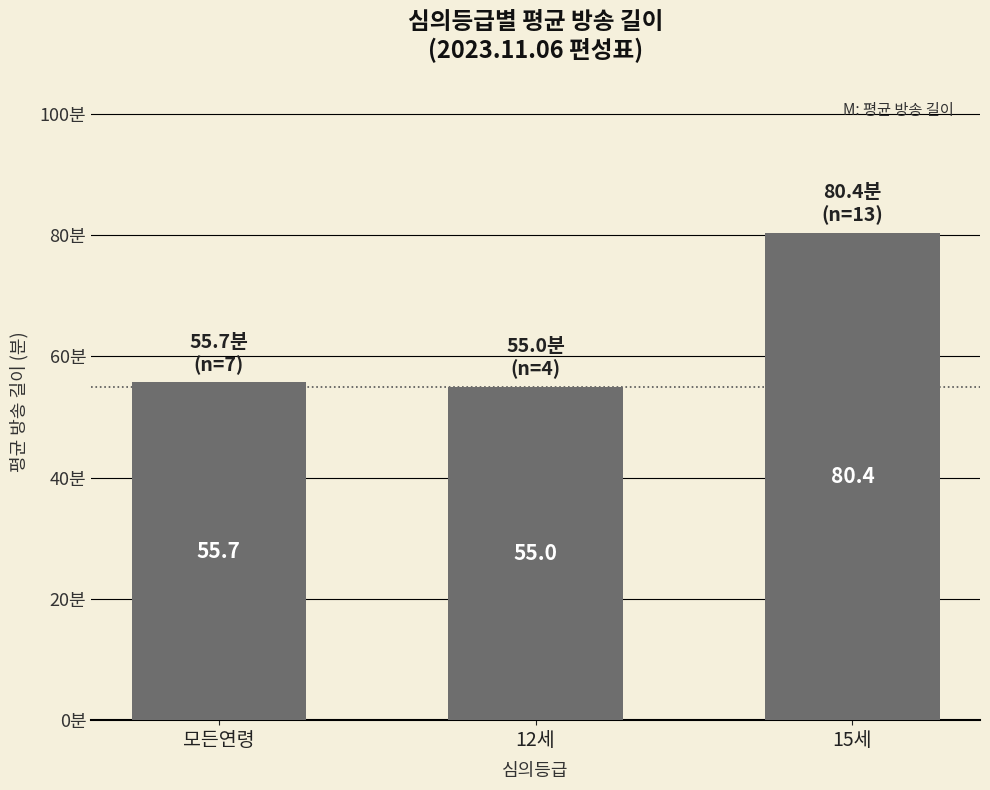

Reading left to right, what are all the values shown in this chart?

55.7	55.0	80.4